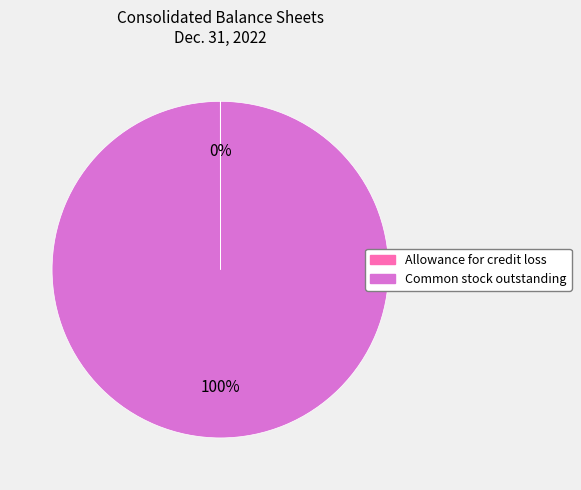

Does any single category account for the majority?

Yes